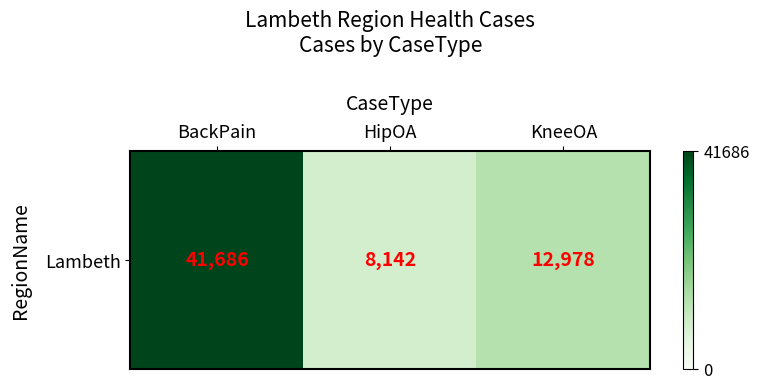

Where is the data nearest to the value 24914?

KneeOA